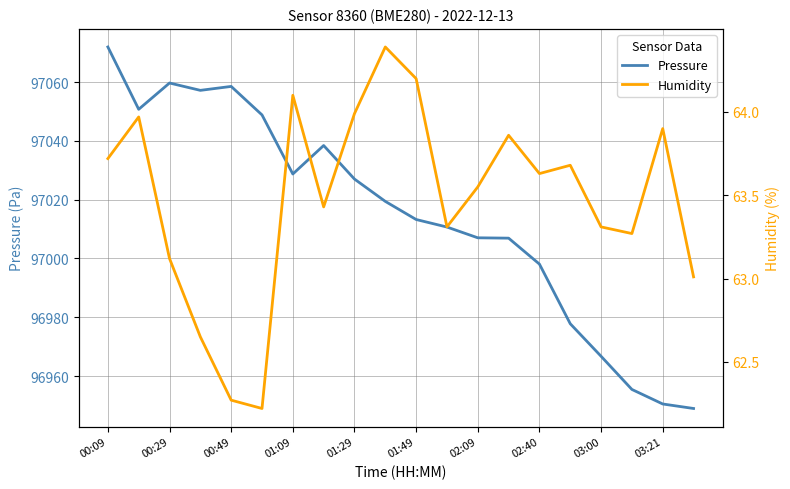

The value of Pressure at 02:09 is 97007.0. True or false?

True